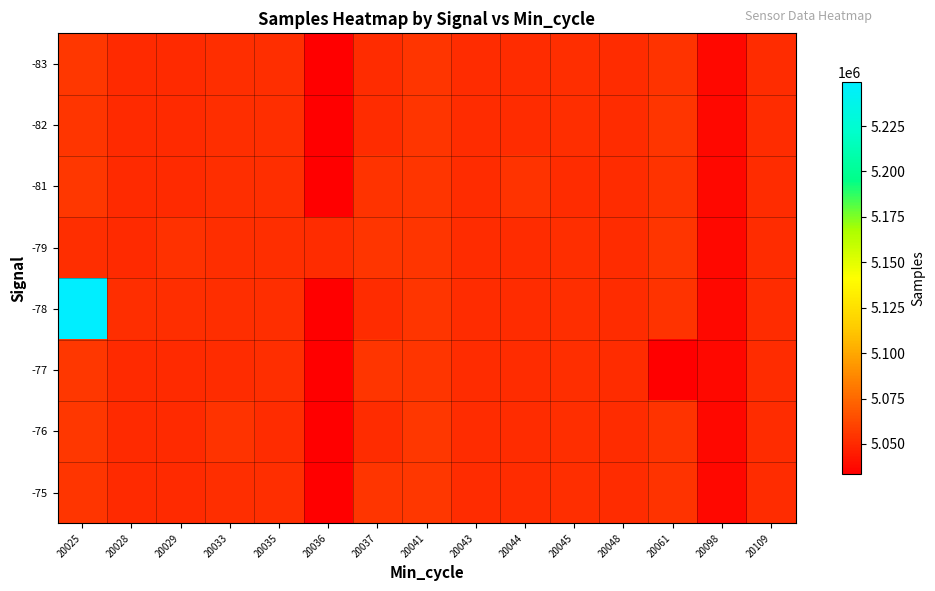

Which series has the largest total across all categories?

-78